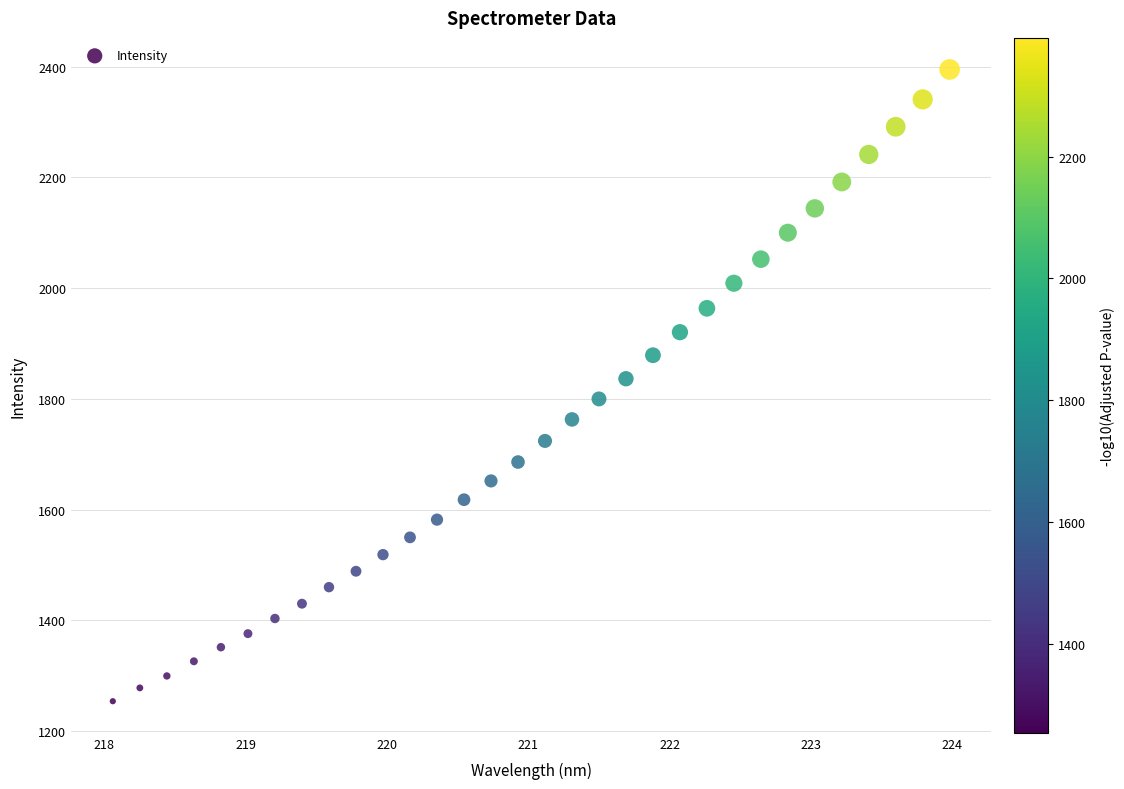

What is the range of X values (max minus min)?

5.9